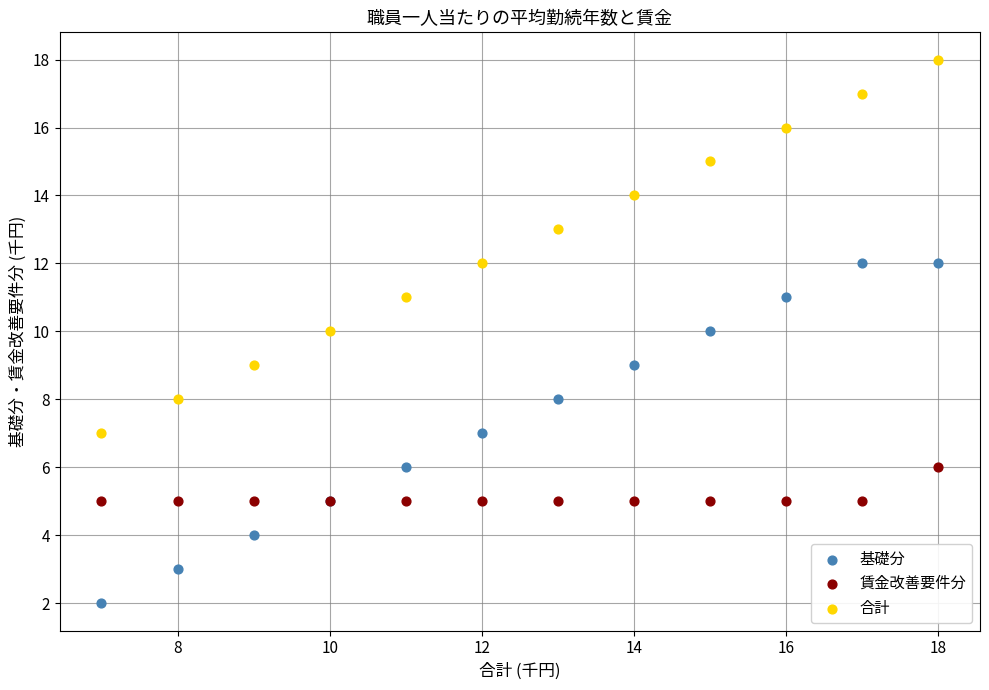

Which series contains the highest Y value?

合計